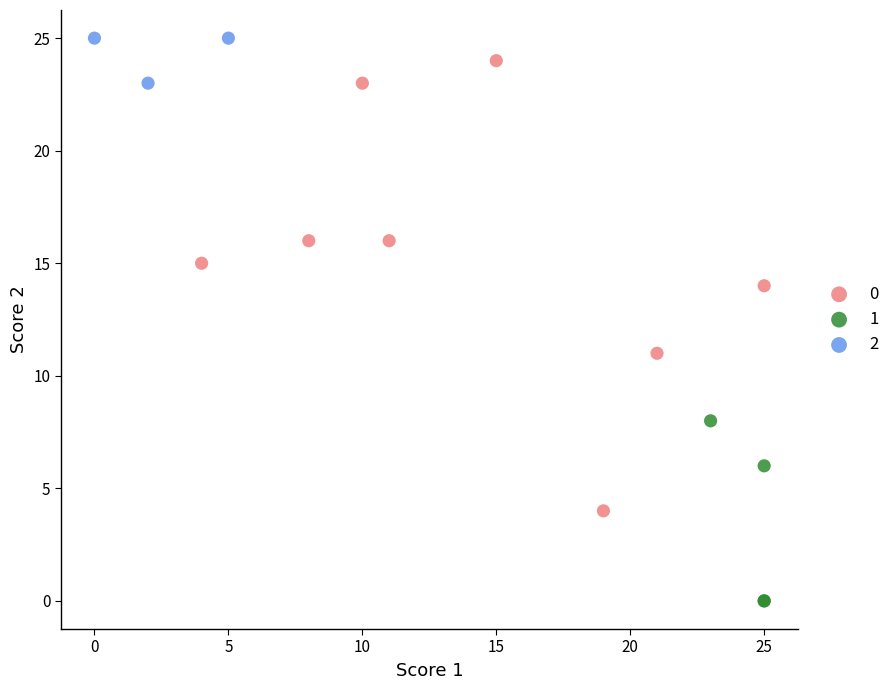

Which series contains the lowest Y value?

1